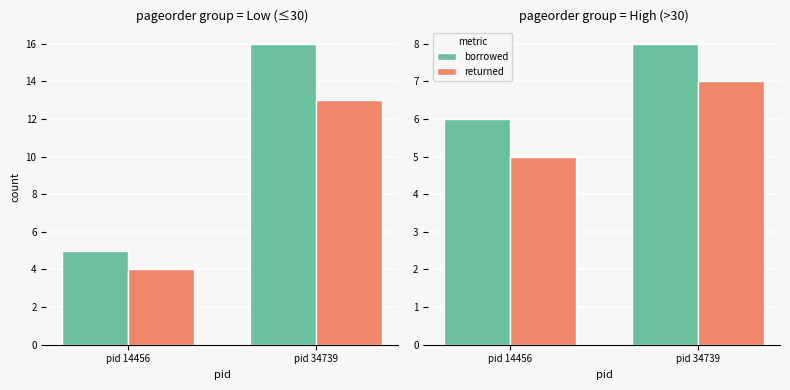

Which series has the widest spread of values?

borrowed